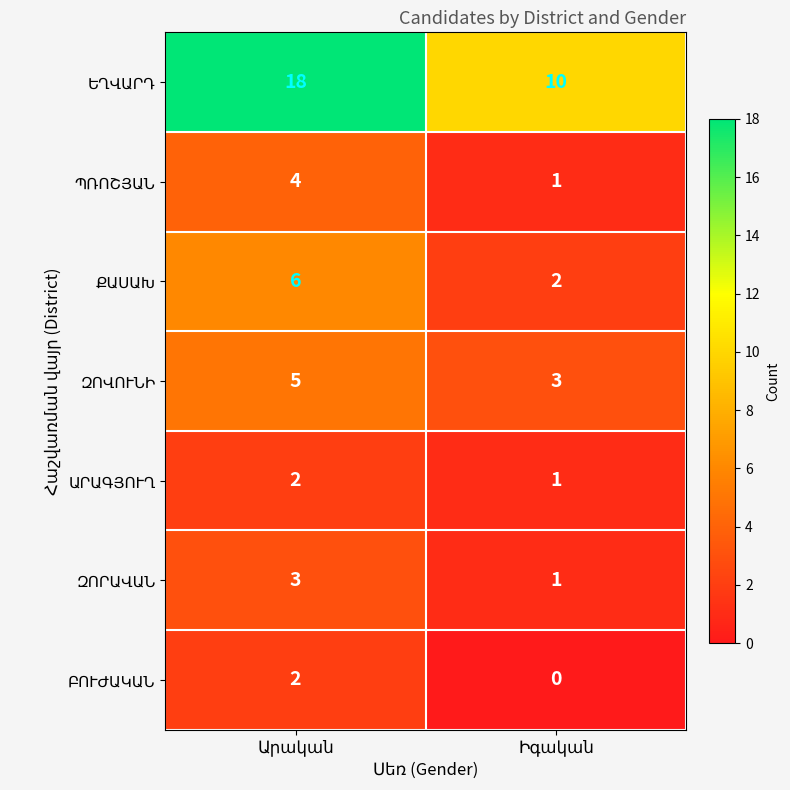

How many series are shown in this chart?

7